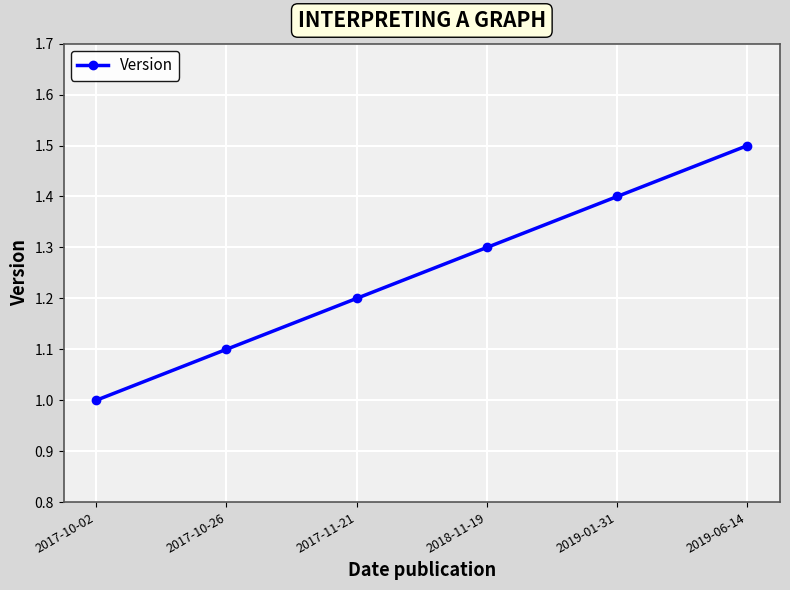

The value at 2017-10-26 is 1.1. True or false?

True